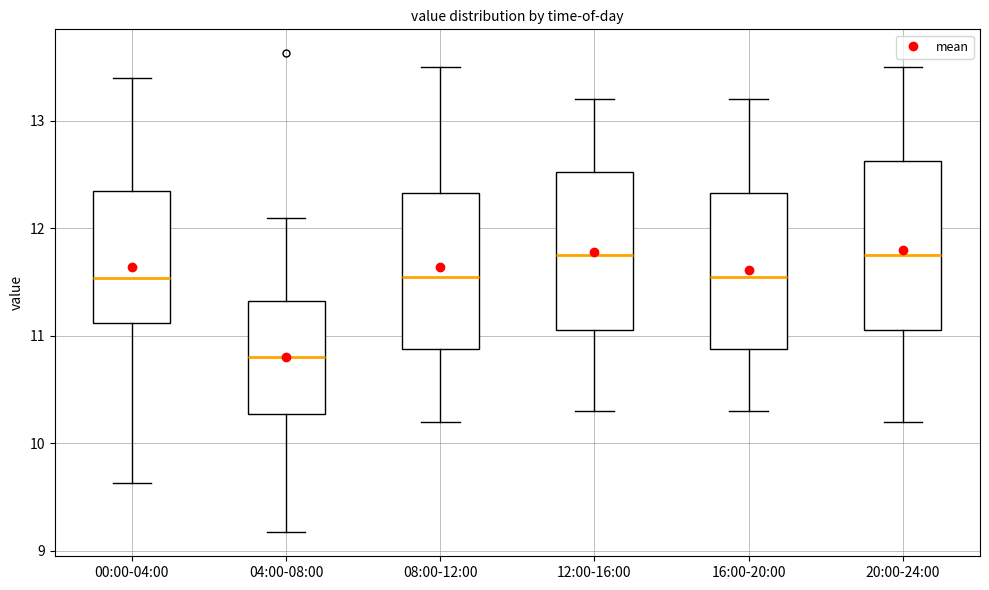

Reading left to right, transcribe this box plot: for each box, give where its median line is, the range the box spans, and where its two whiskers end, as read against the y-axis. The values are not printed on the chart, so give them approximately, as read against the axis.

00:00-04:00: median 11.5, box 11.1 to 12.4, whiskers 9.6 to 13.4
04:00-08:00: median 10.8, box 10.3 to 11.3, whiskers 9.2 to 12.1
08:00-12:00: median 11.6, box 10.9 to 12.3, whiskers 10.2 to 13.5
12:00-16:00: median 11.8, box 11.1 to 12.5, whiskers 10.3 to 13.2
16:00-20:00: median 11.6, box 10.9 to 12.3, whiskers 10.3 to 13.2
20:00-24:00: median 11.8, box 11.1 to 12.6, whiskers 10.2 to 13.5